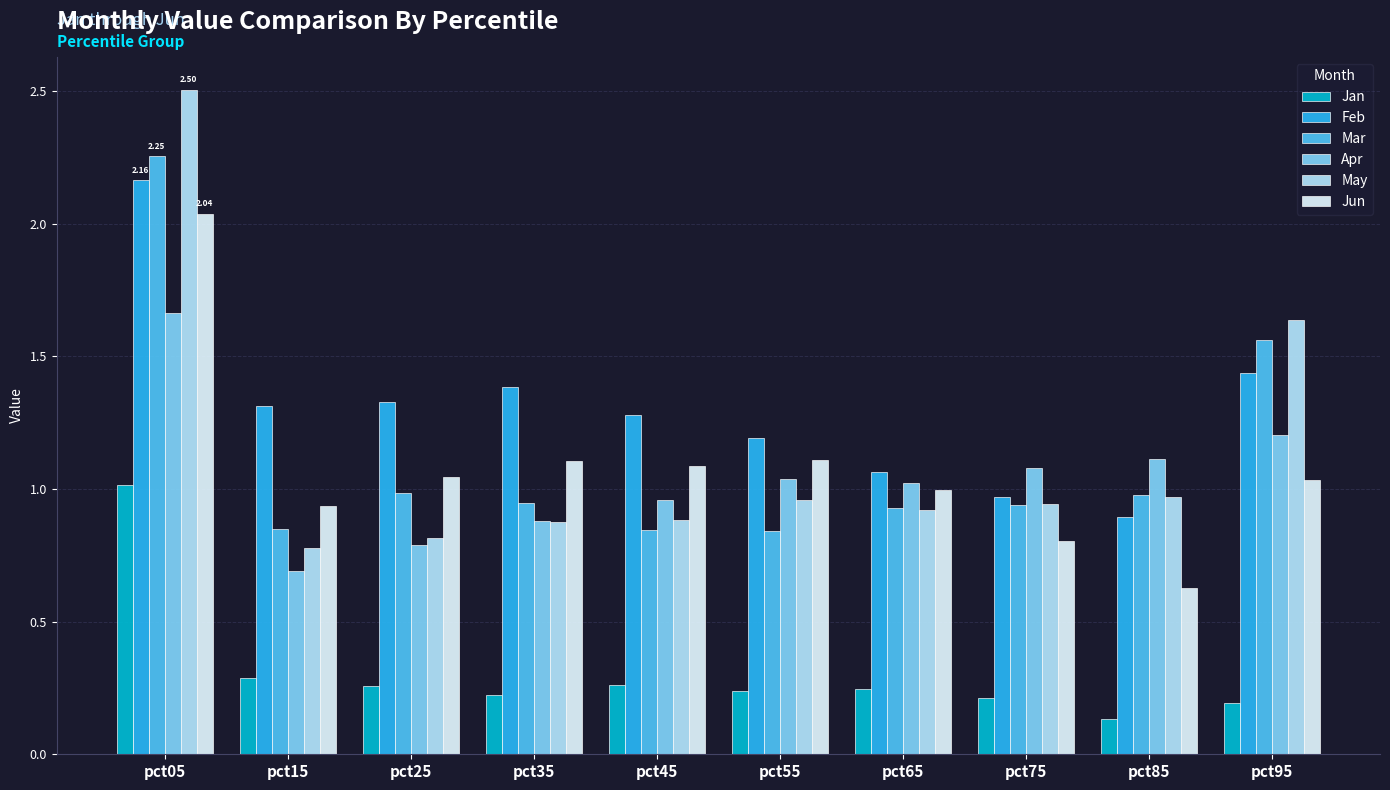

Where does the Apr series first go above 1?

pct05